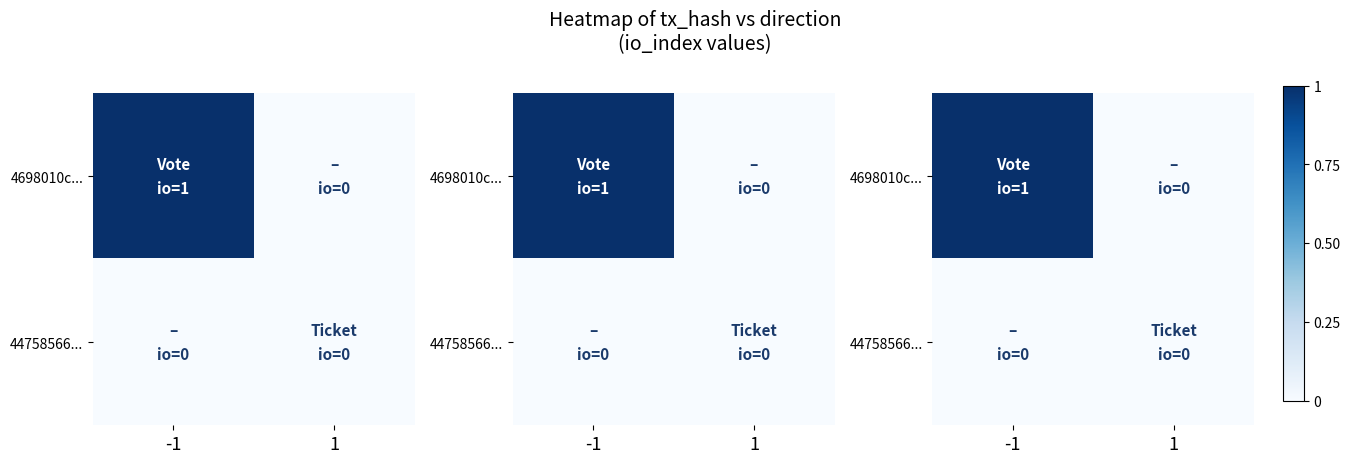

How many positive values does the 4698010c... series have?

1